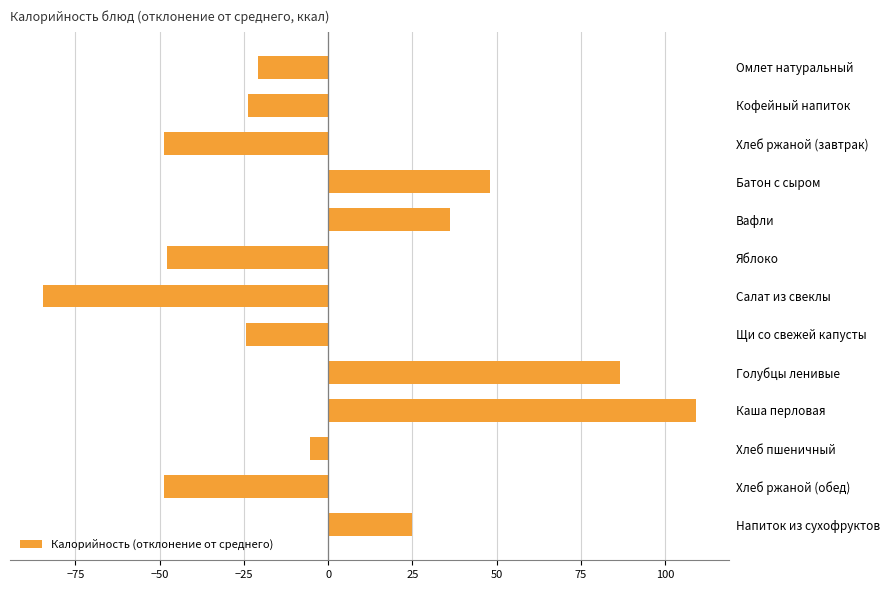

What is the difference between the maximum and second lowest values?

158.1